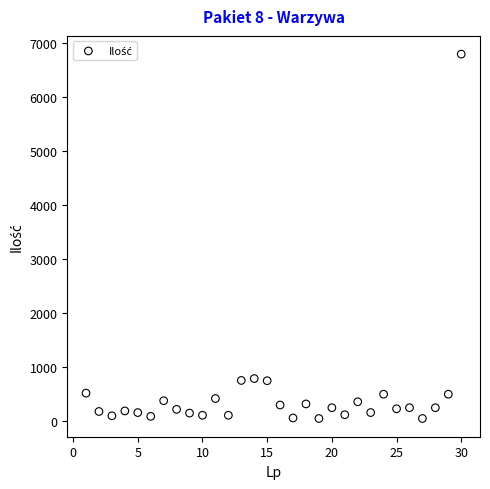

What is the range of X values (max minus min)?

29